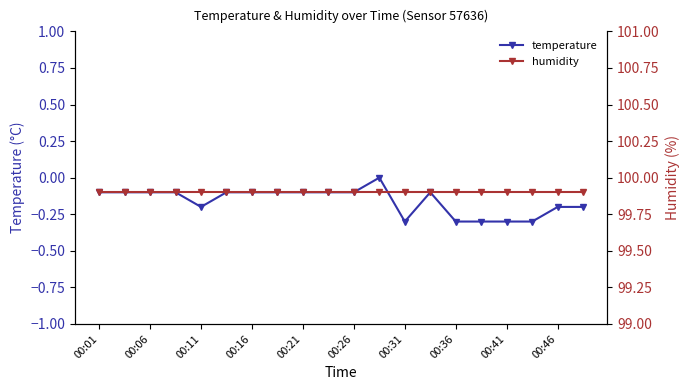

True or false: temperature and humidity intersect in this chart.

False